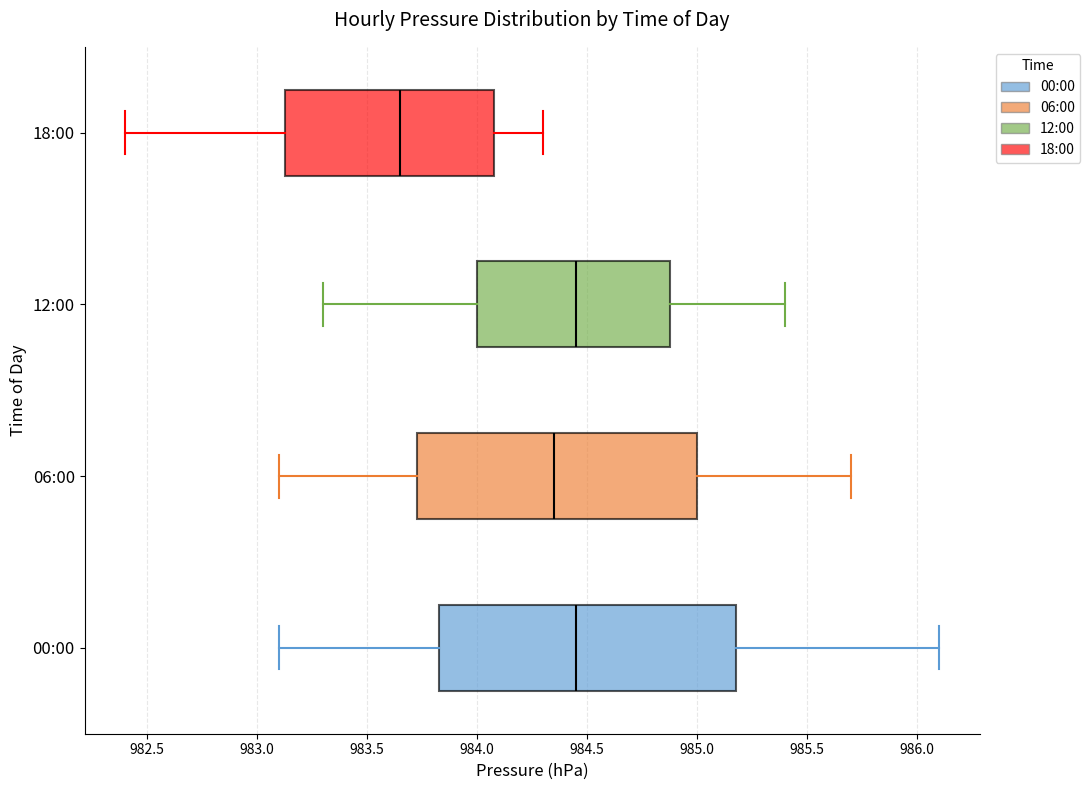

Where does the median line of the box for 00:00 sit on the x-axis? The values are not printed on the chart, so give them approximately, as read against the axis.

984.45